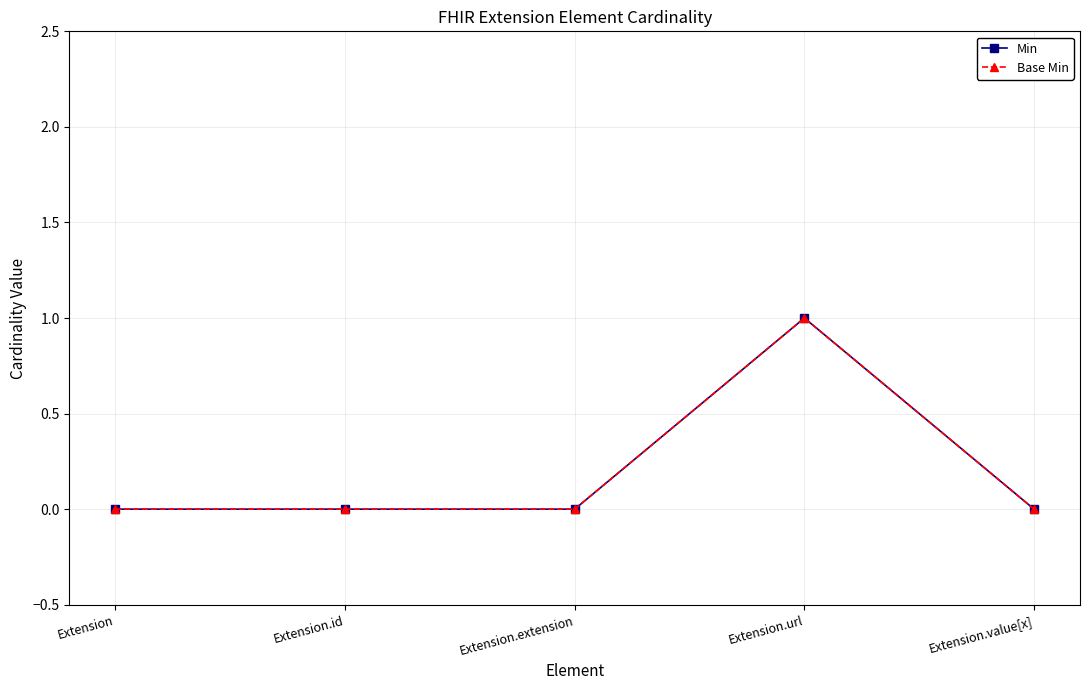

True or false: Base Min has more than 0 points higher than both neighbors.

True